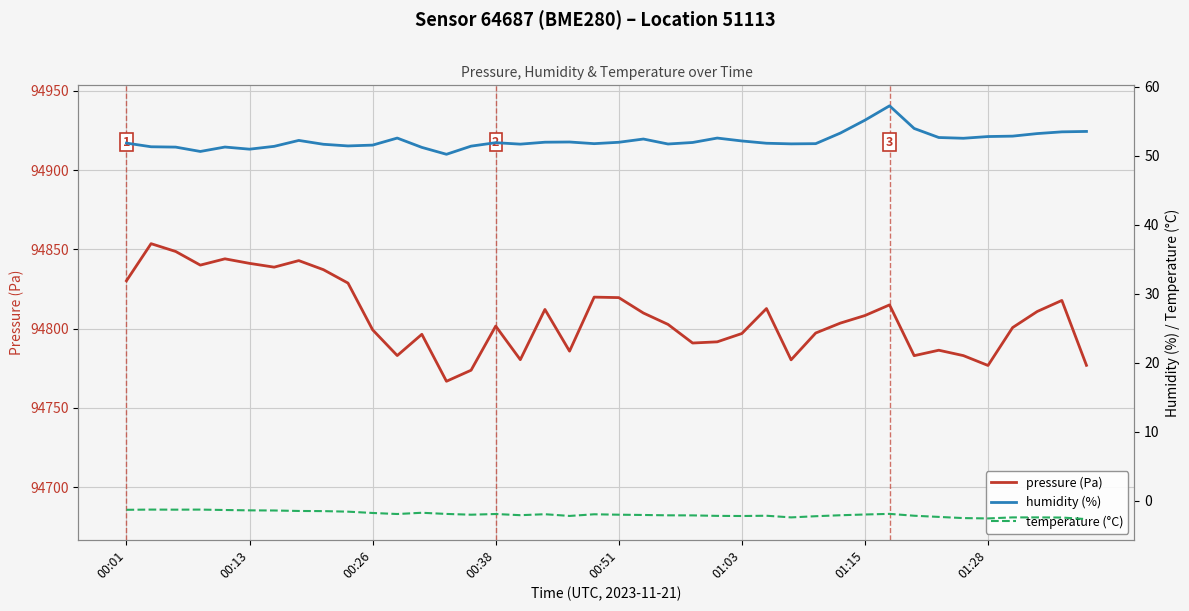

Is the value of temperature (°C) at 10 greater than the value of humidity (%) at 27?

No